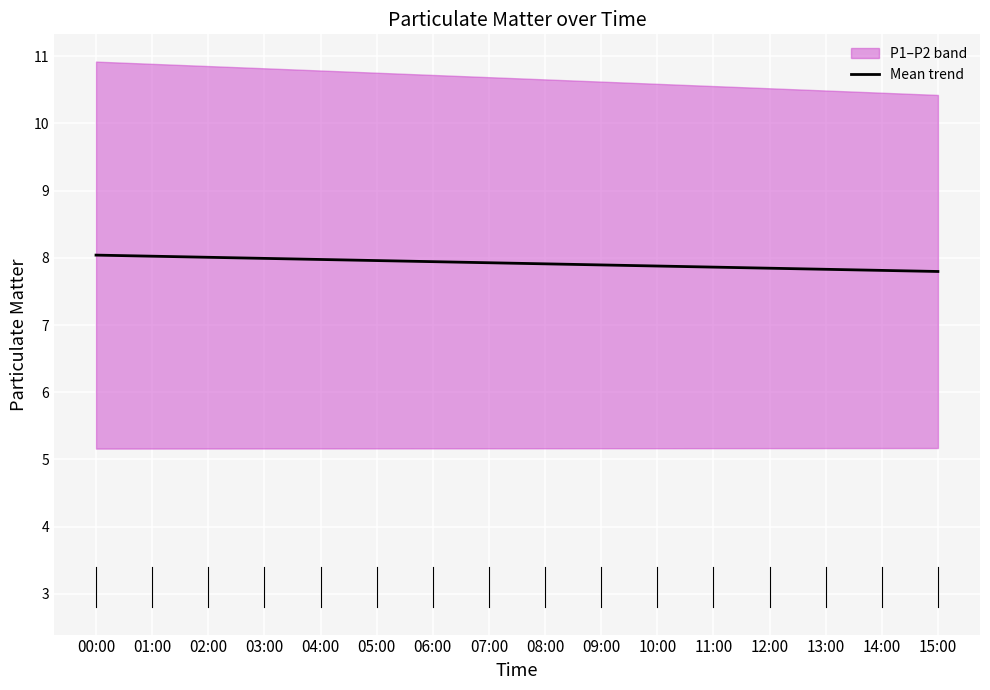

True or false: P1 and P2 cross at least once.

False